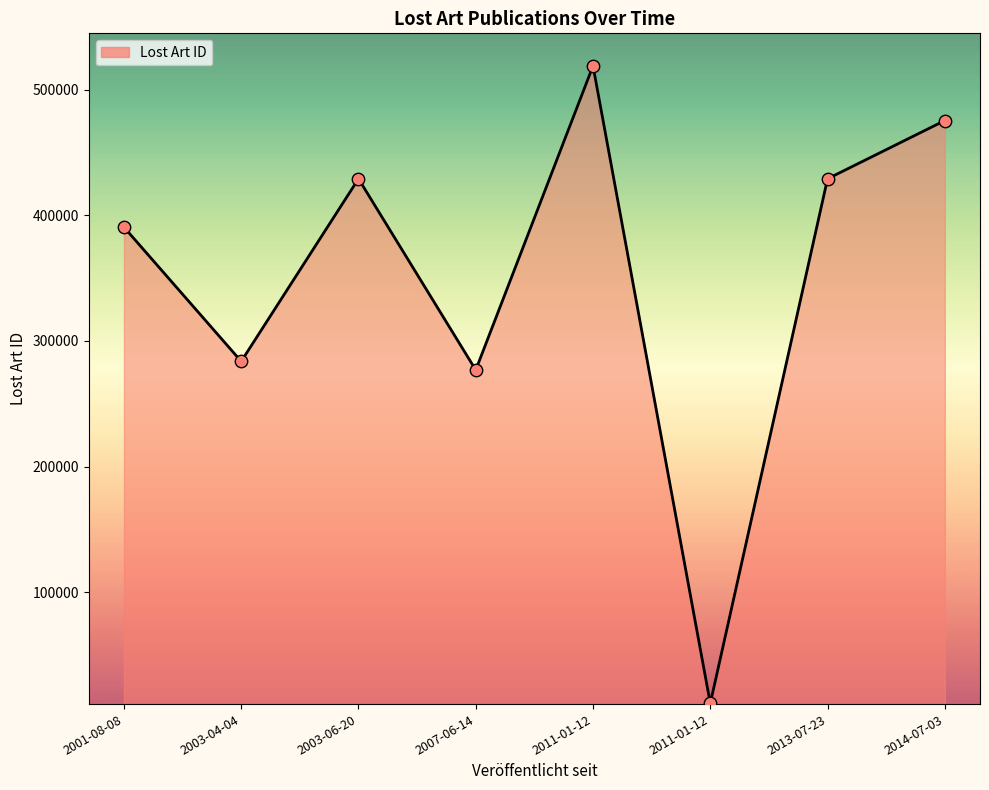

How many values are below 429129?

4